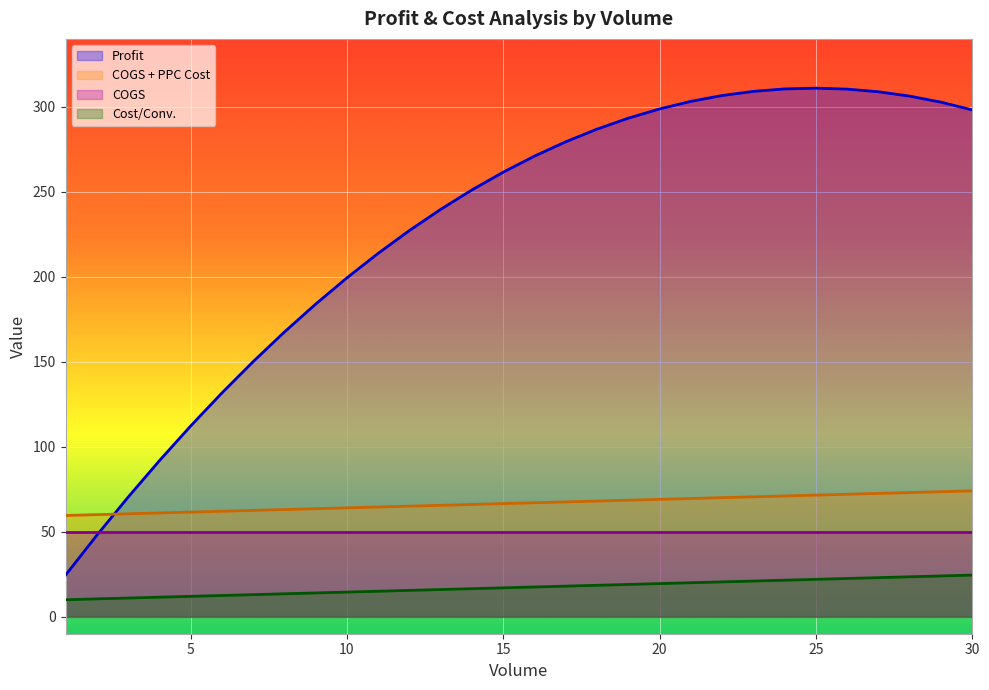

Which series has the largest range (max minus min)?

Profit